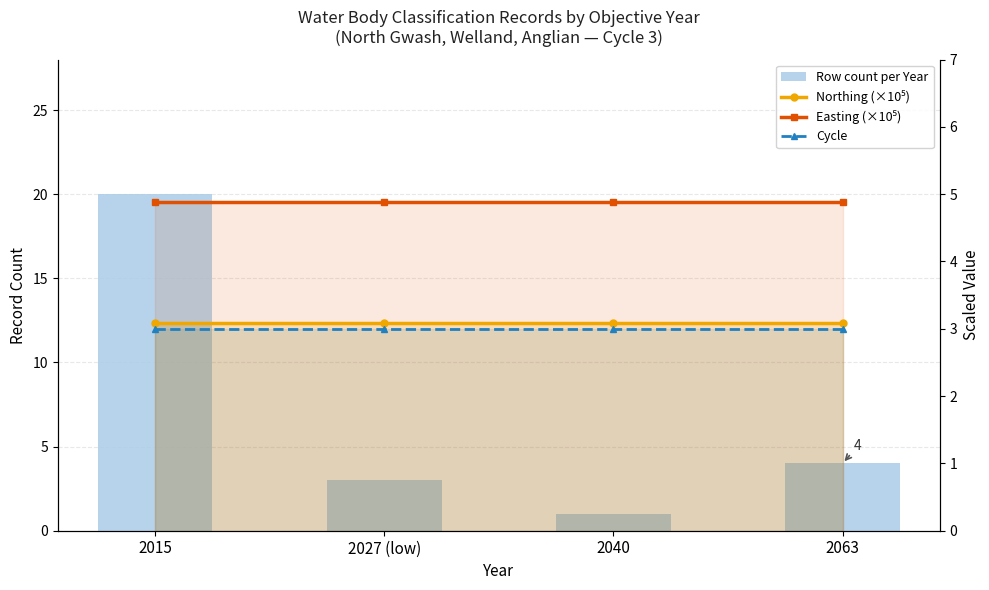

At which label does Cycle reach its peak?

2015